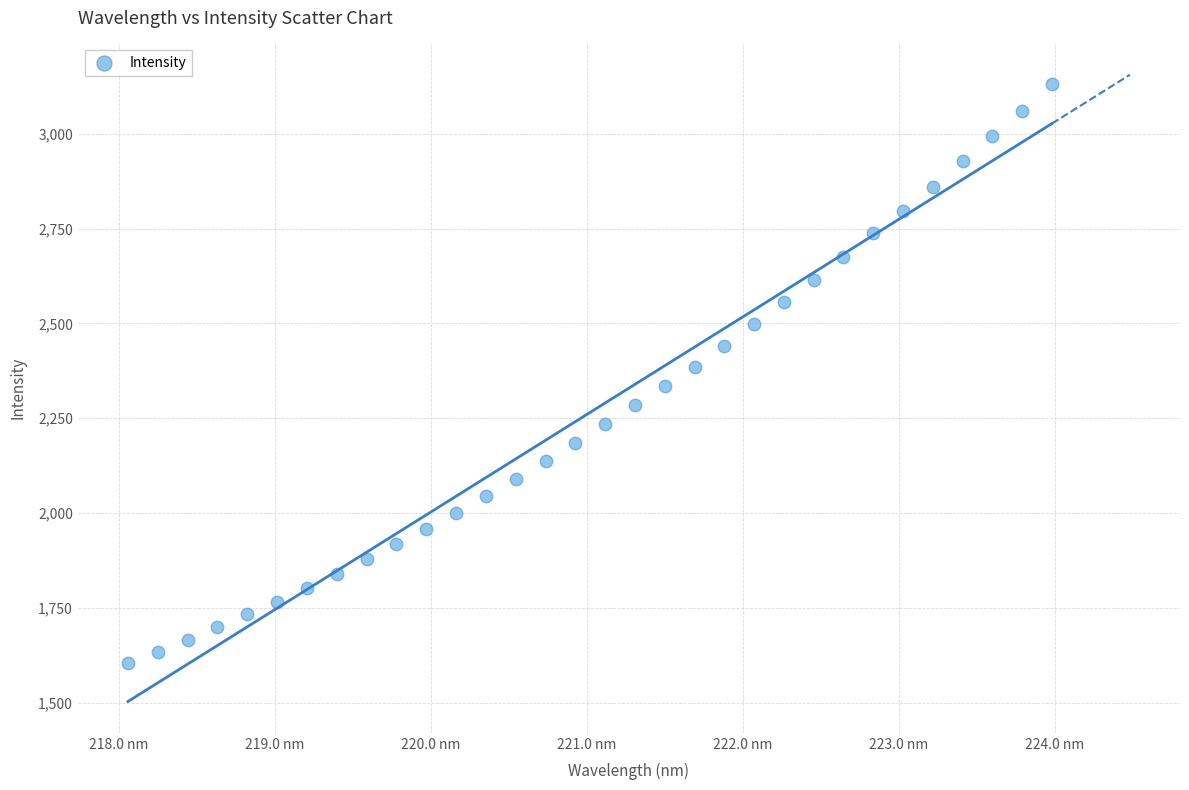

What is the range of X values (max minus min)?

5.9